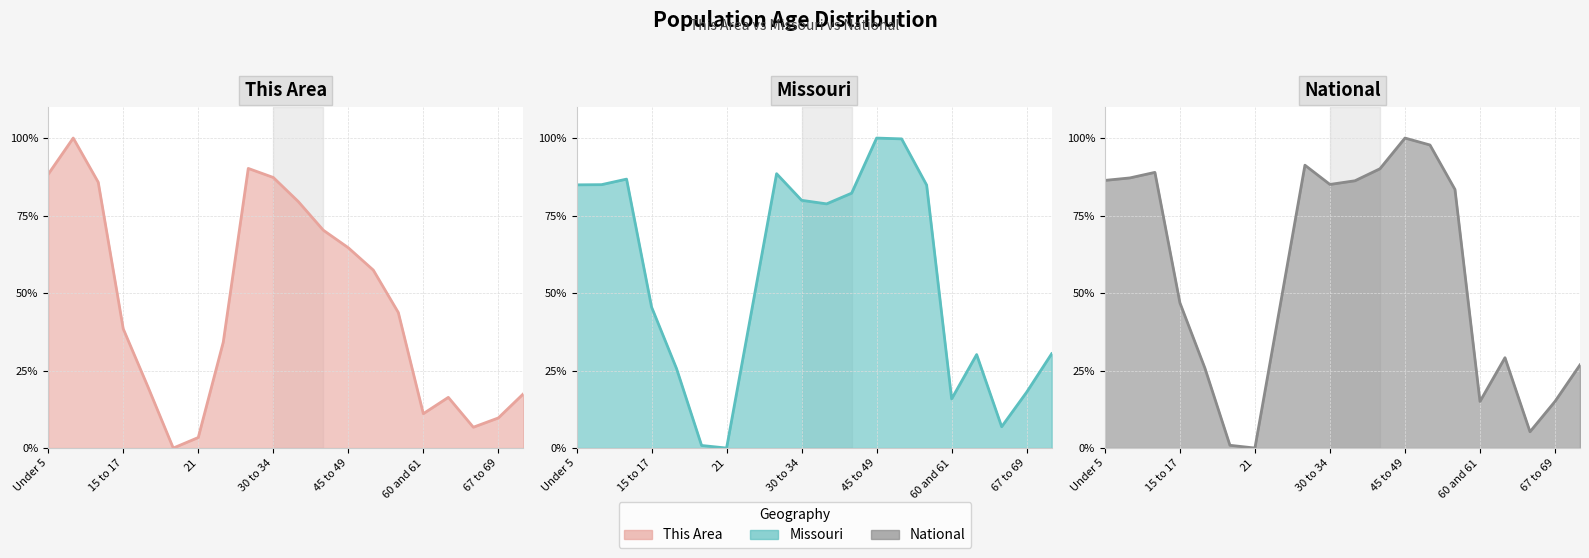

Is it true that National line equals 1.5 at 30 to 34?

False